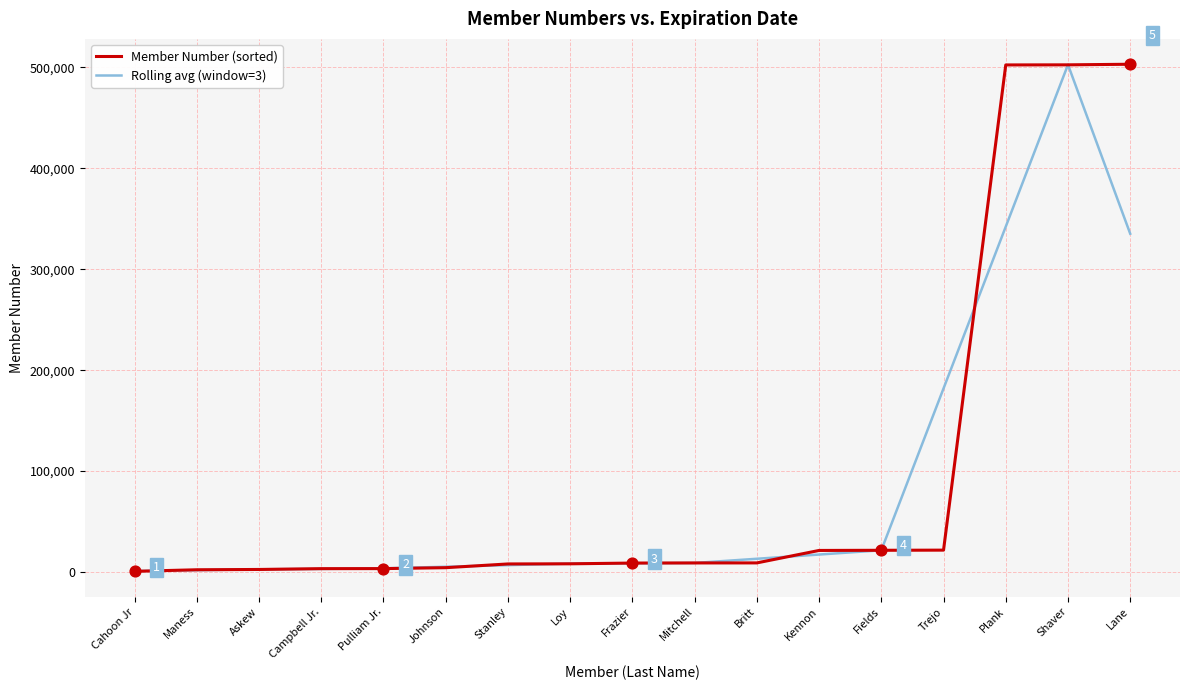

What is the spread (max minus min) of values at Shaver?

168.7